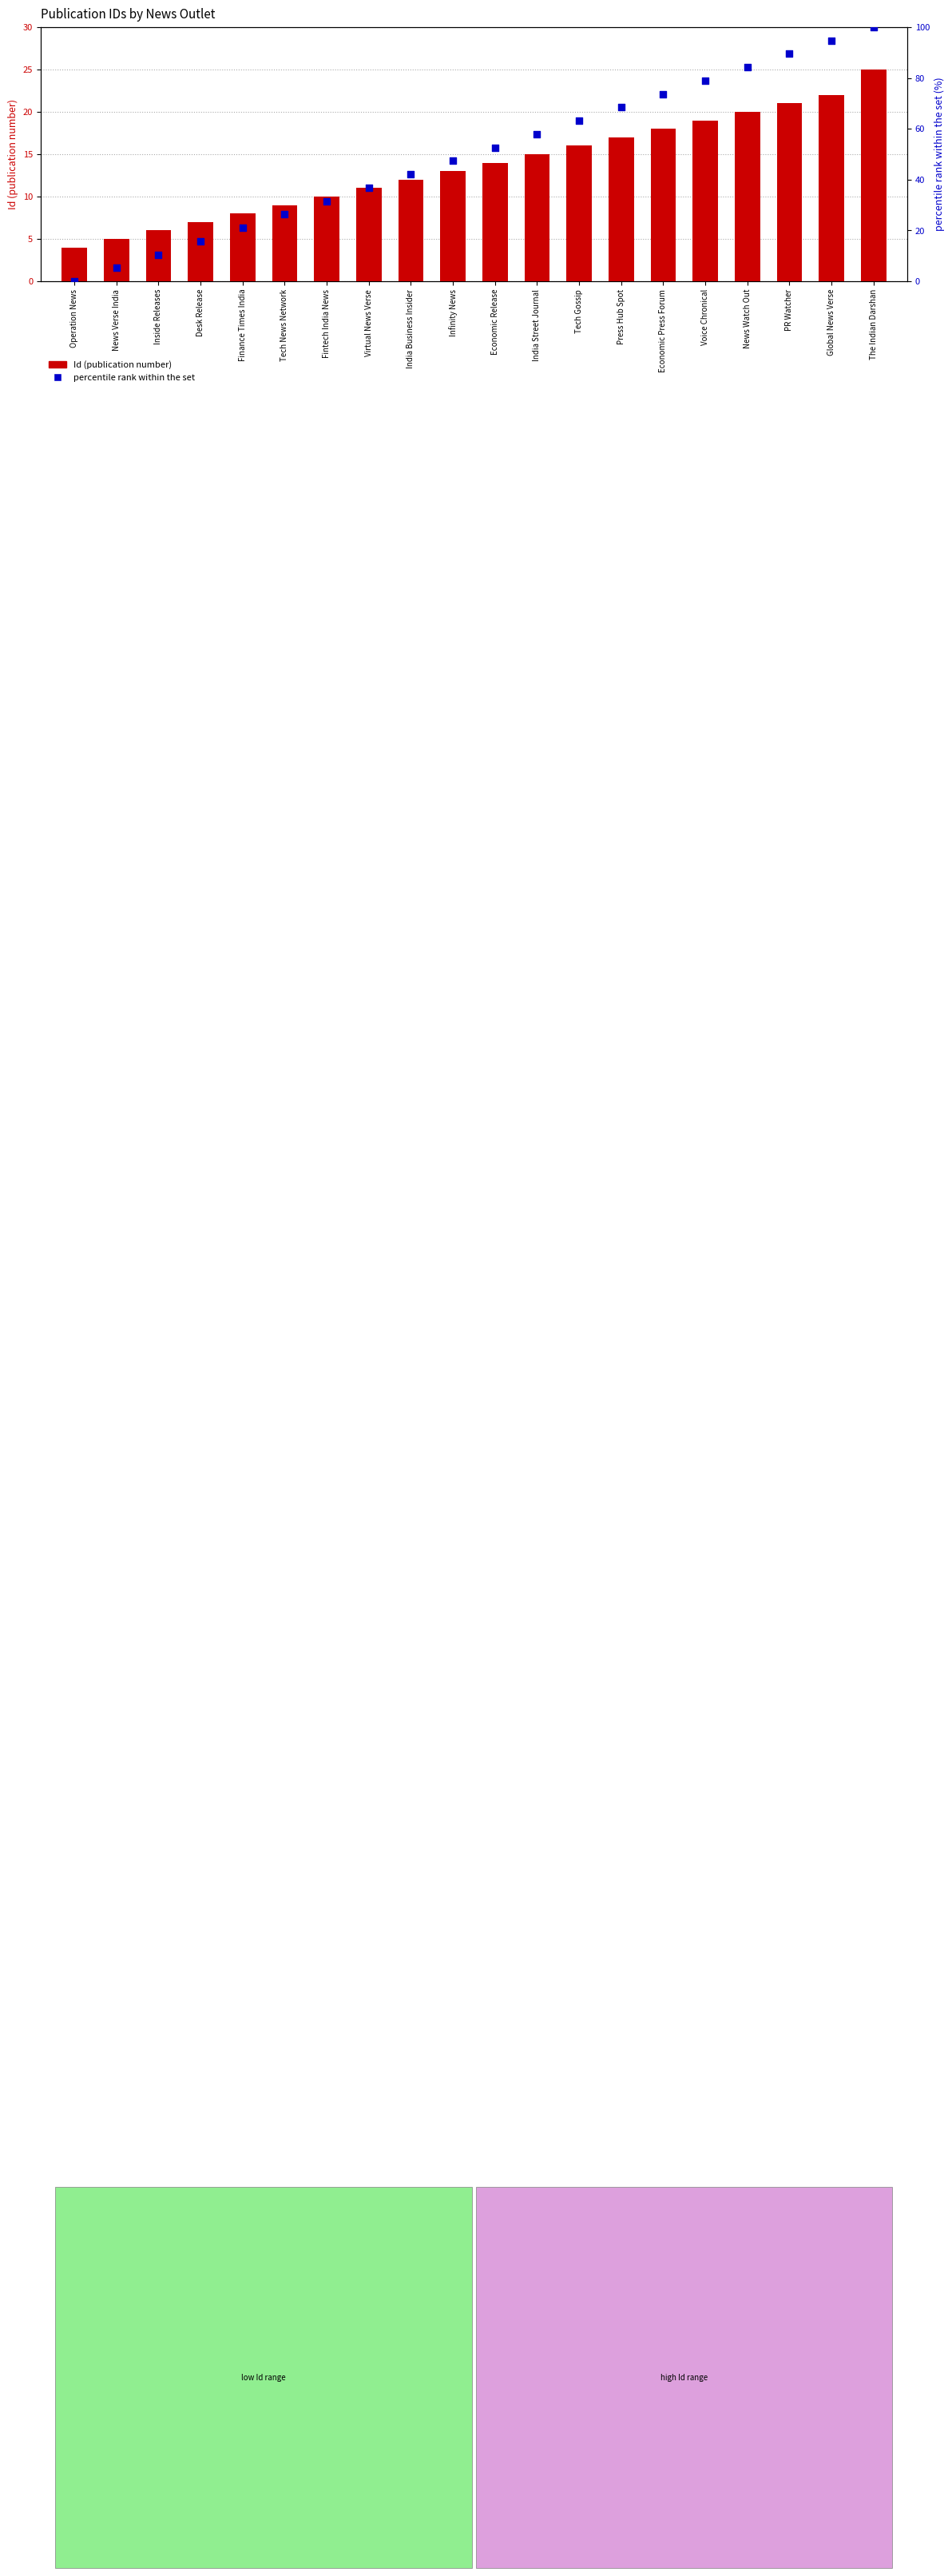

What are all the series names shown in the legend?

Id (publication number), percentile rank within the set